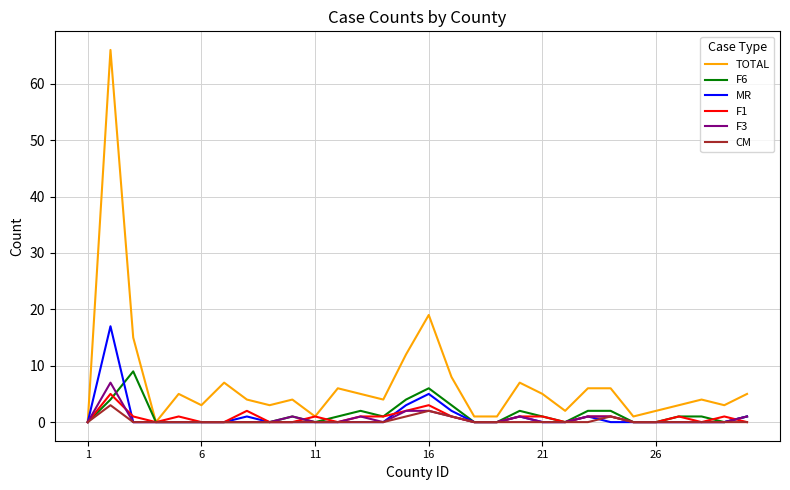

Which series has the largest total across all categories?

TOTAL